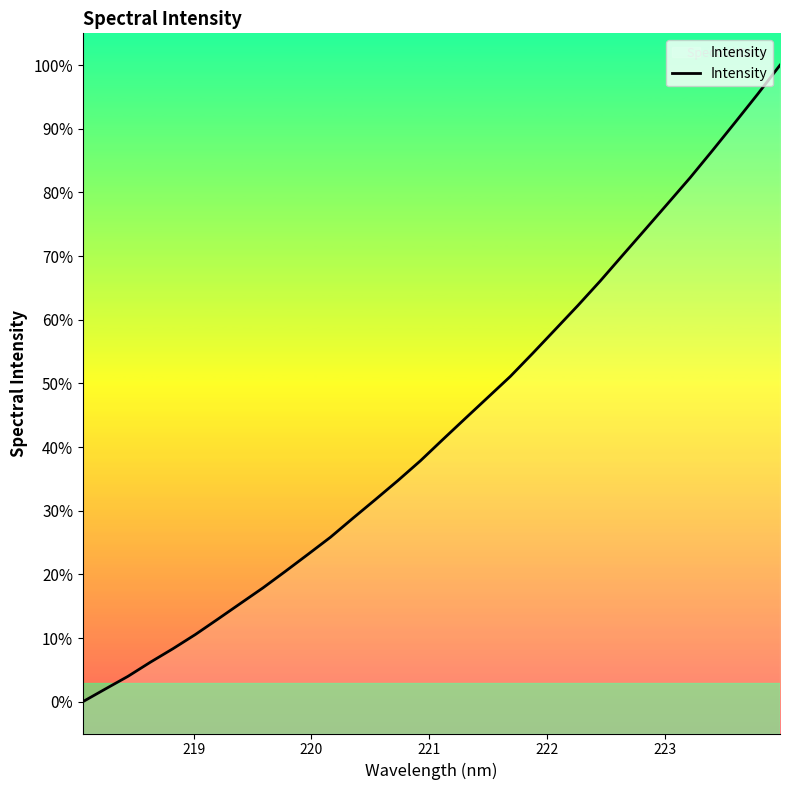

What is the greatest value displayed?

100.0